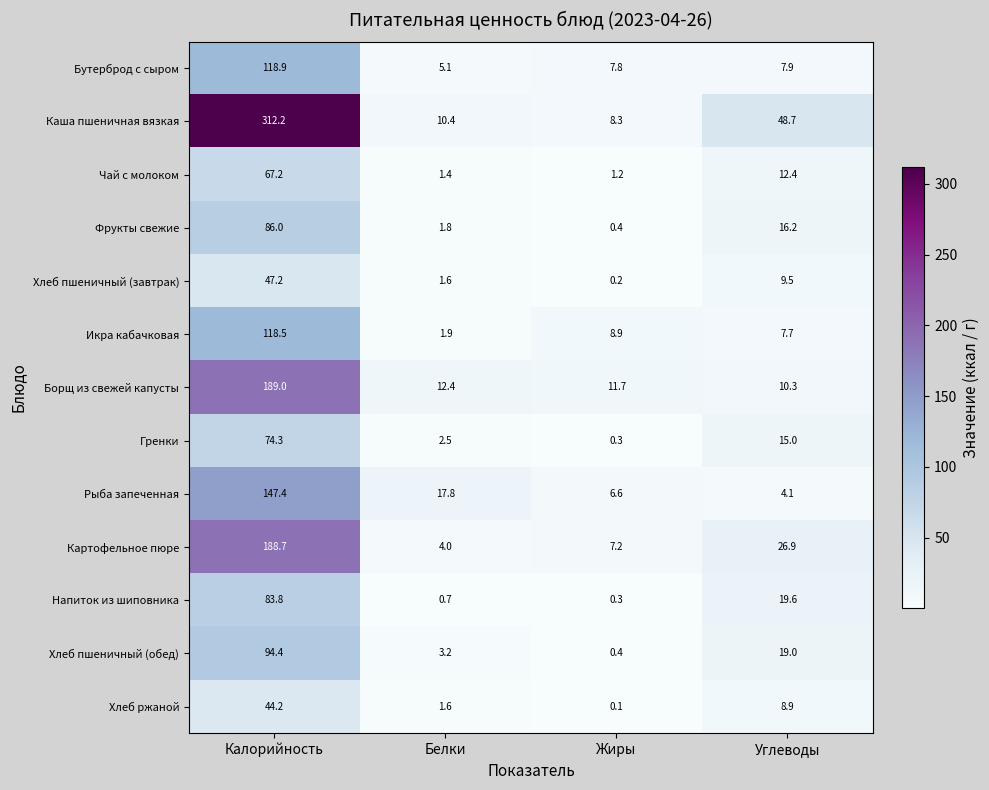

Rank the series by their maximum value, from highest to lowest.

Каша пшеничная вязкая, Борщ из свежей капусты, Картофельное пюре, Рыба запеченная, Бутерброд с сыром, Икра кабачковая, Хлеб пшеничный (обед), Фрукты свежие, Напиток из шиповника, Гренки, Чай с молоком, Хлеб пшеничный (завтрак), Хлеб ржаной